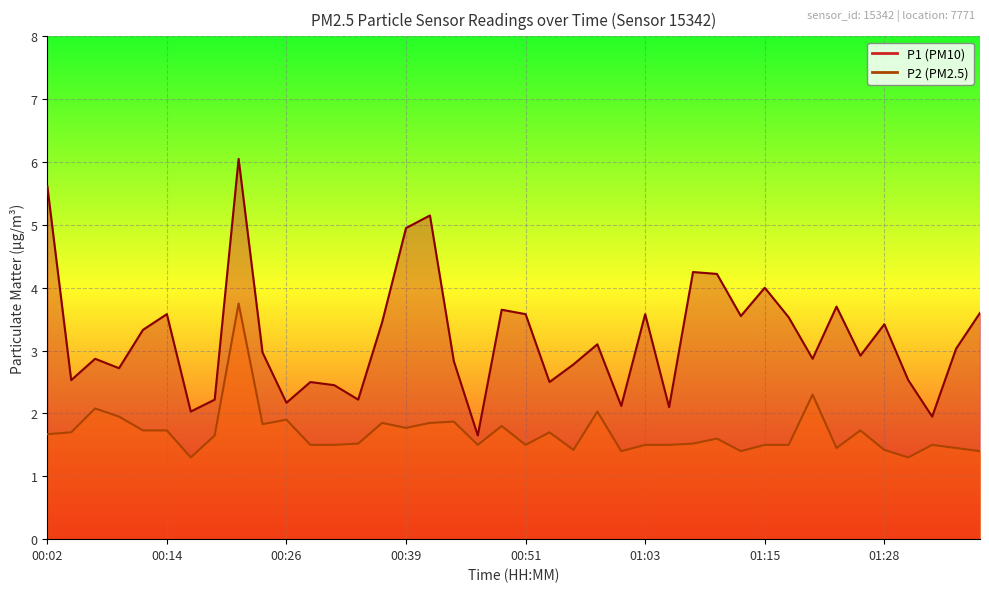

What is the difference between the highest and lowest values at 01:28?

2.0